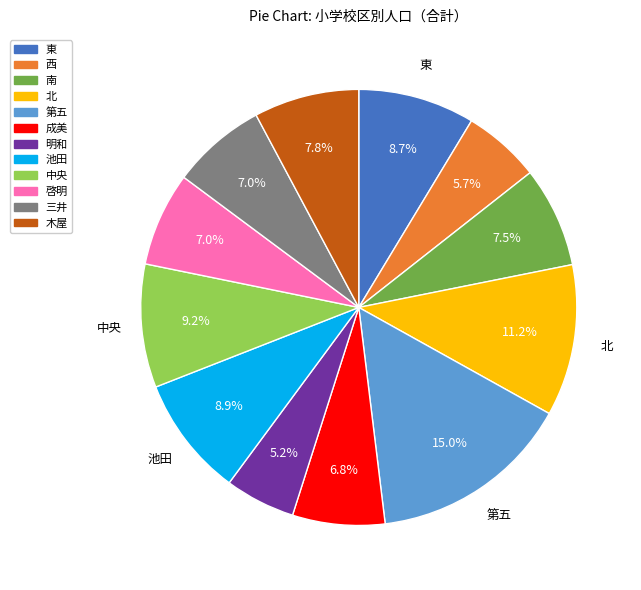

To the nearest percent, what is the combined percentage of 東 and 西?

14%